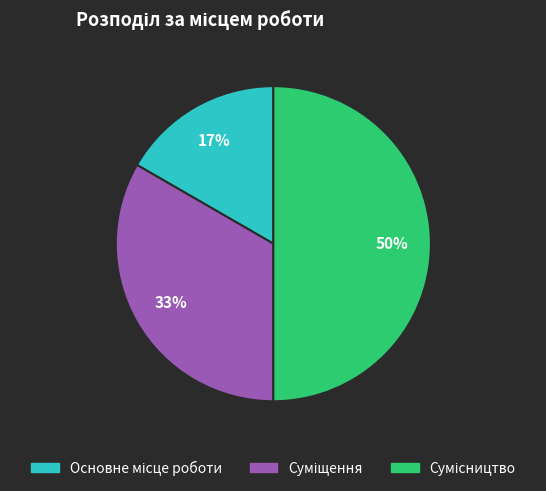

To the nearest percent, what is the difference between the largest and smallest slice percentages?

33%